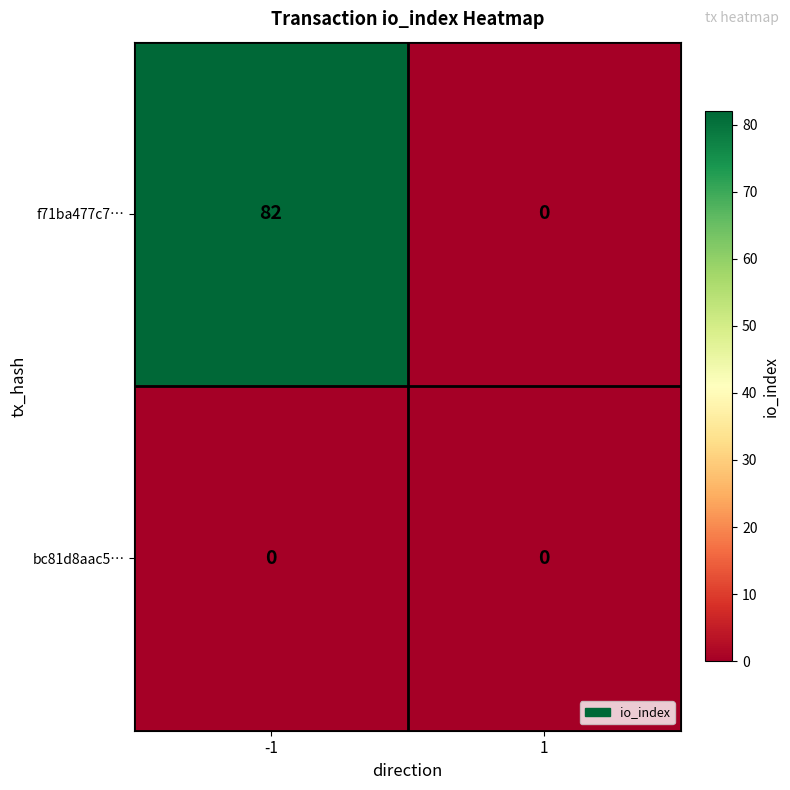

How many distinct data groups are displayed?

2